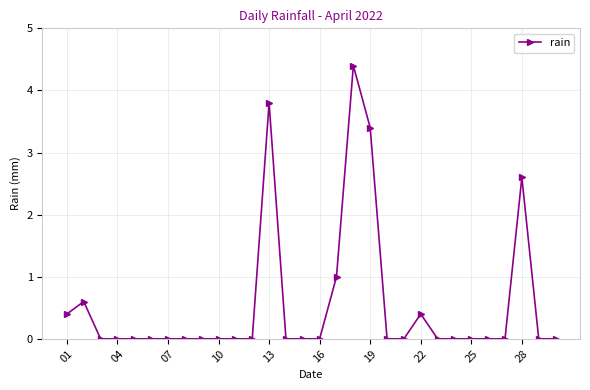

Reading left to right, list all the values displayed in this chart.

0.4	0.6	0.0	0.0	0.0	0.0	0.0	0.0	0.0	0.0	0.0	0.0	3.8	0.0	0.0	0.0	1.0	4.4	3.4	0.0	0.0	0.4	0.0	0.0	0.0	0.0	0.0	2.6	0.0	0.0